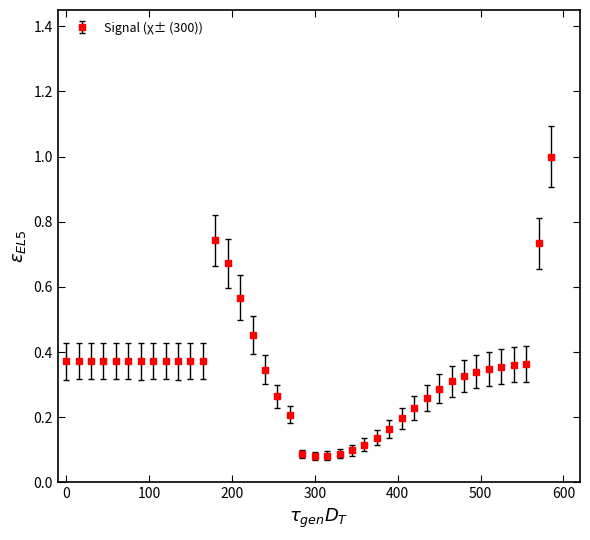

What is the greatest value displayed?

1.0